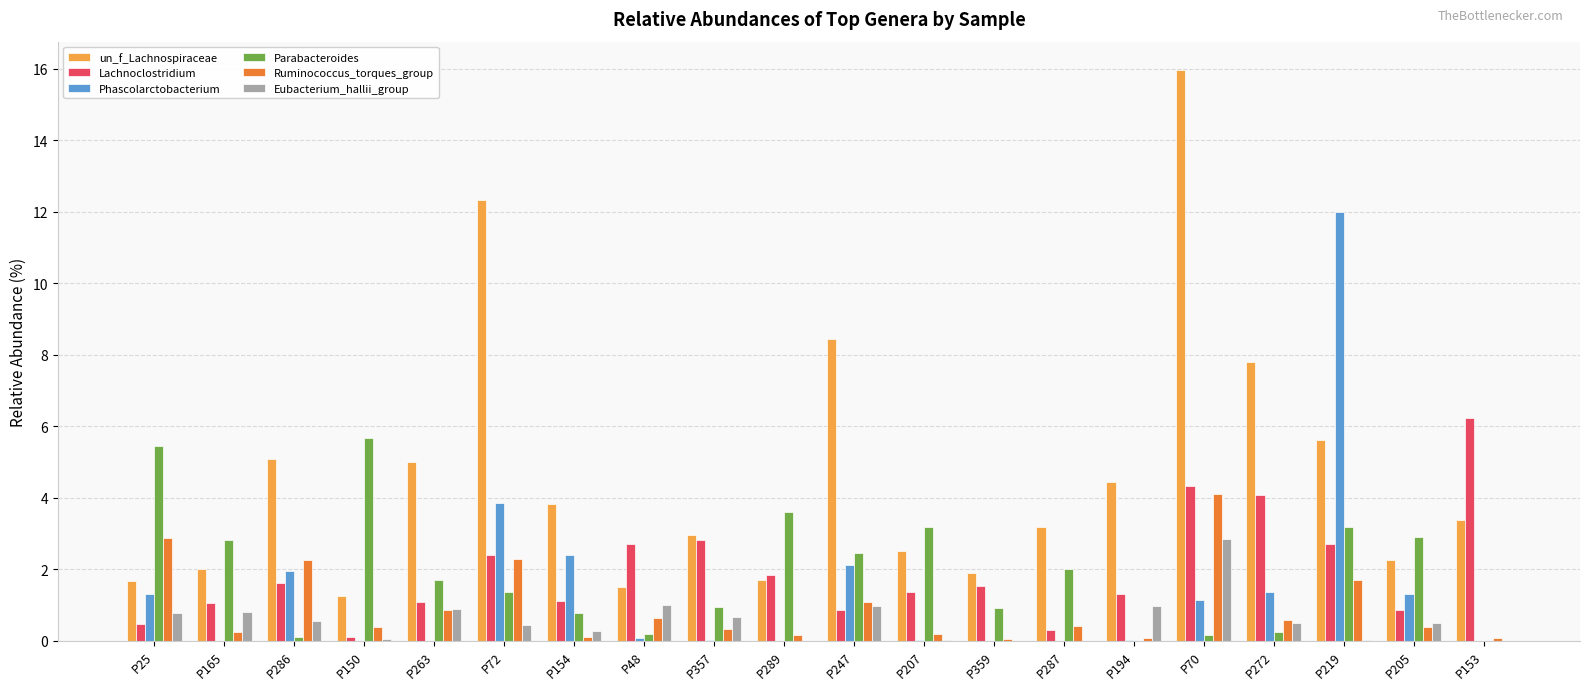

What is the total value across all series at P359?

4.4